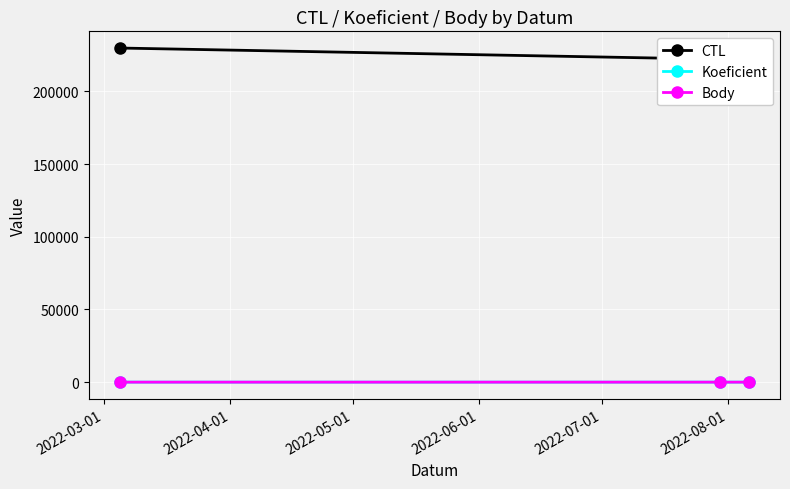

Reading left to right, extract all data points from this chart.

CTL: 229903	222208	222210
Koeficient: 1	3	3
Body: 1	3	3